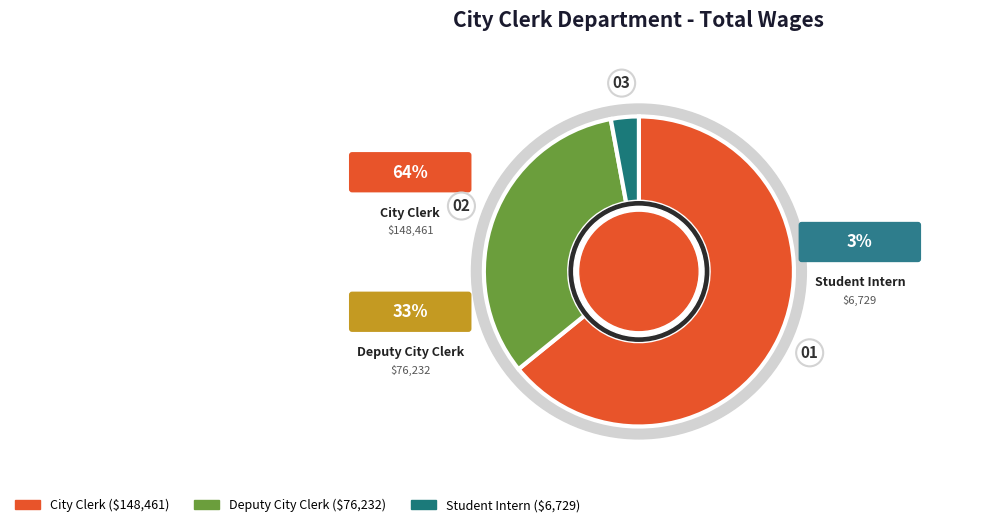

To the nearest percent, what is the difference between the City Clerk and Deputy City Clerk slice percentages?

31%